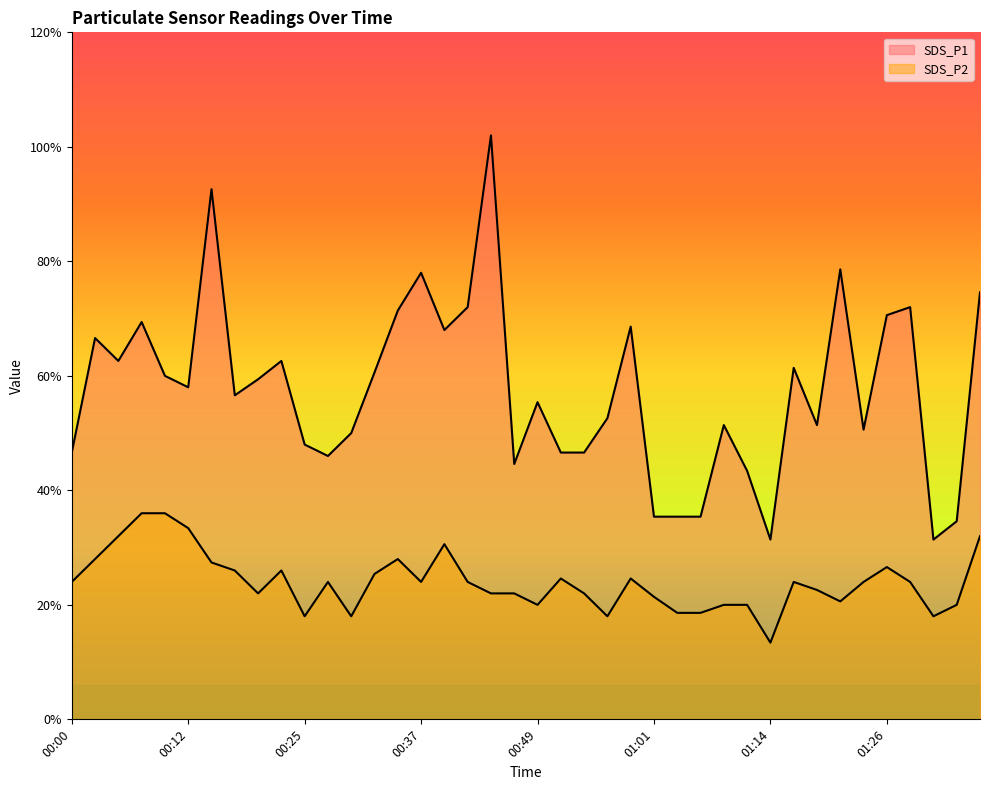

Does the chart display data point markers on the line(s)?

No